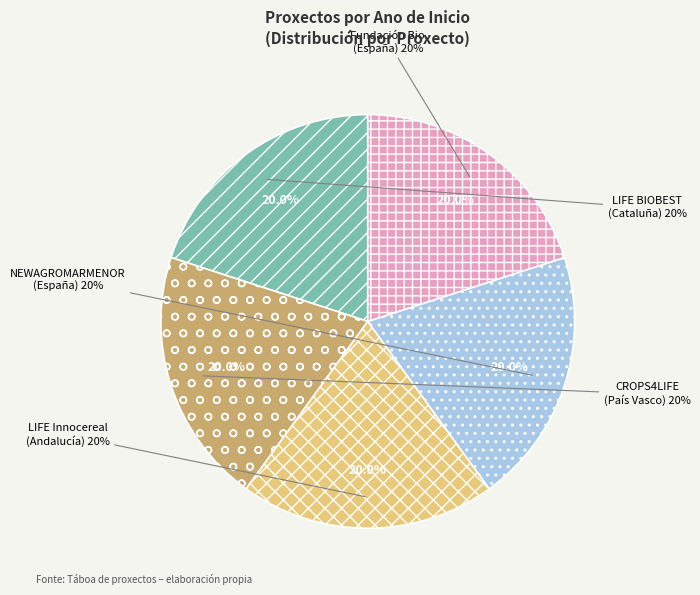

How many slices are in this pie chart?

5